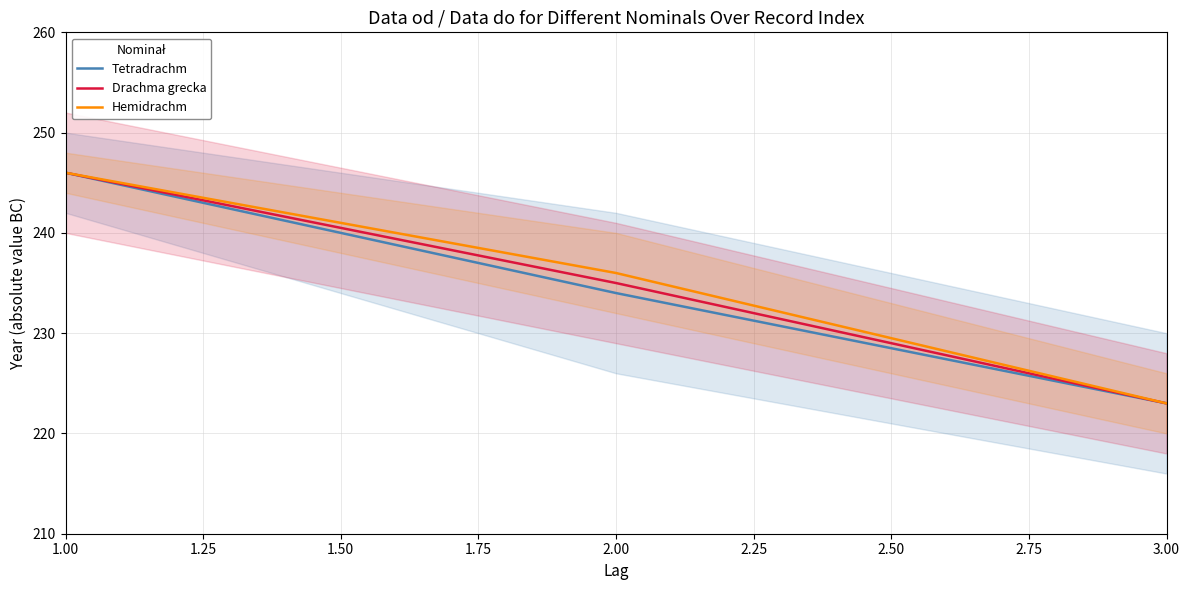

At 1.00, list the series in order from smallest to largest.

Tetradrachm, Drachma grecka, Hemidrachm